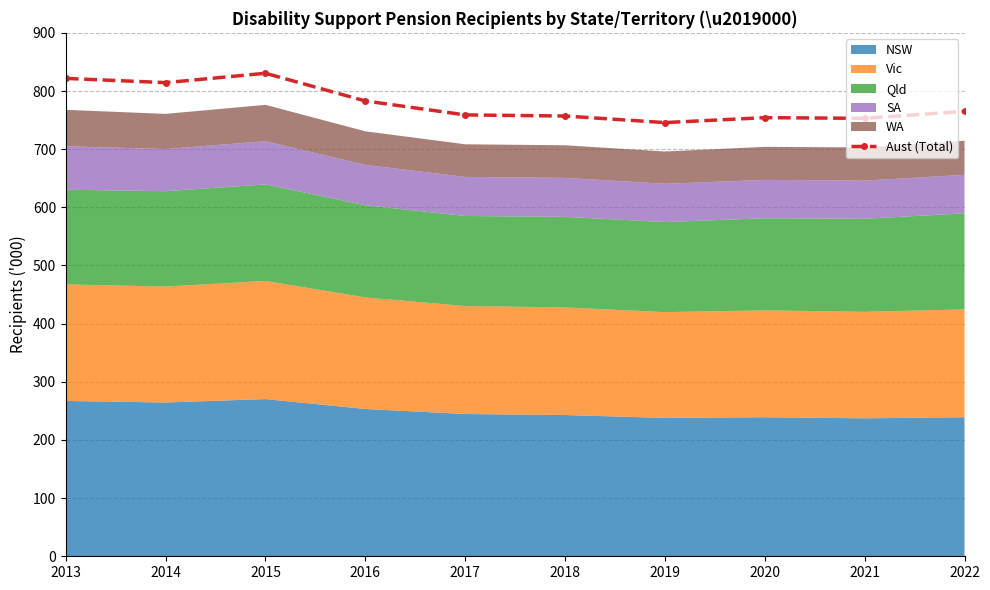

Reading left to right, list all the values displayed in this chart.

2013=821.7	2014=814.4	2015=830.5	2016=782.9	2017=758.9	2018=757.0	2019=745.7	2020=754.2	2021=753.0	2022=765.0